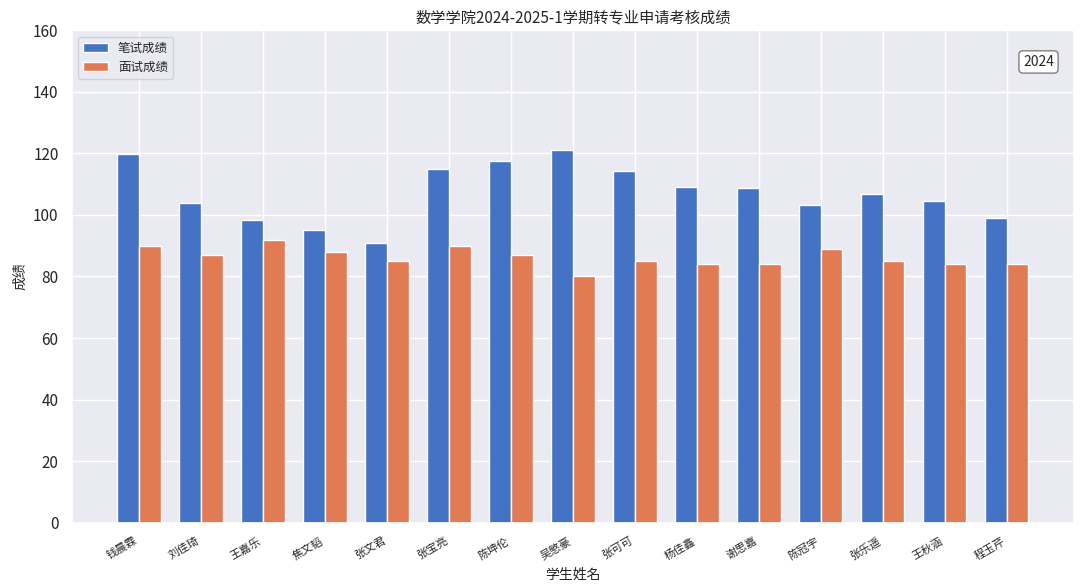

How many data points does each series have?

15